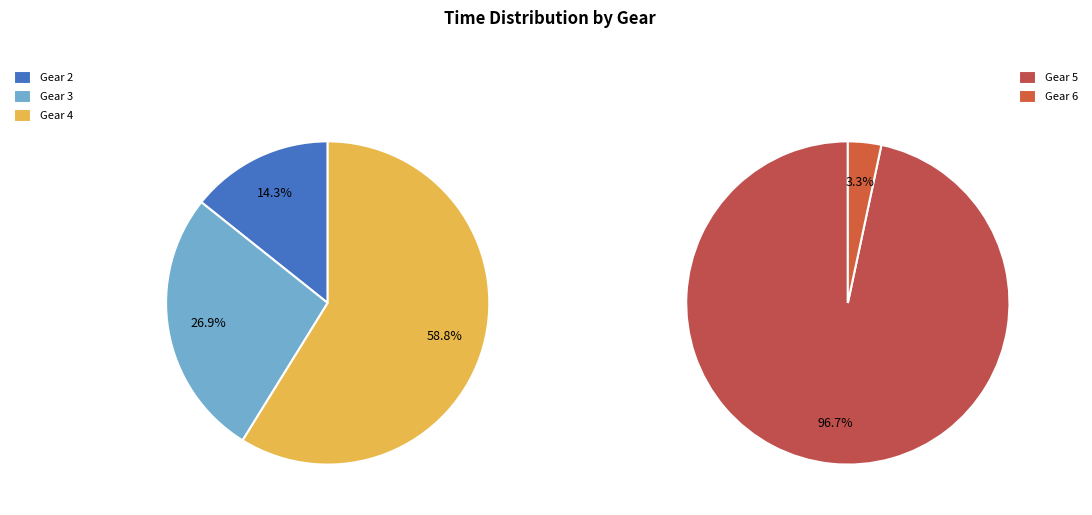

The Gear 3 slice represents 37% of the pie. True or false?

False